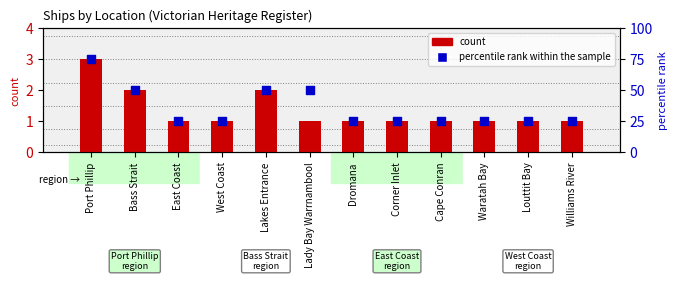

What is the total value across all series at Williams River?

26